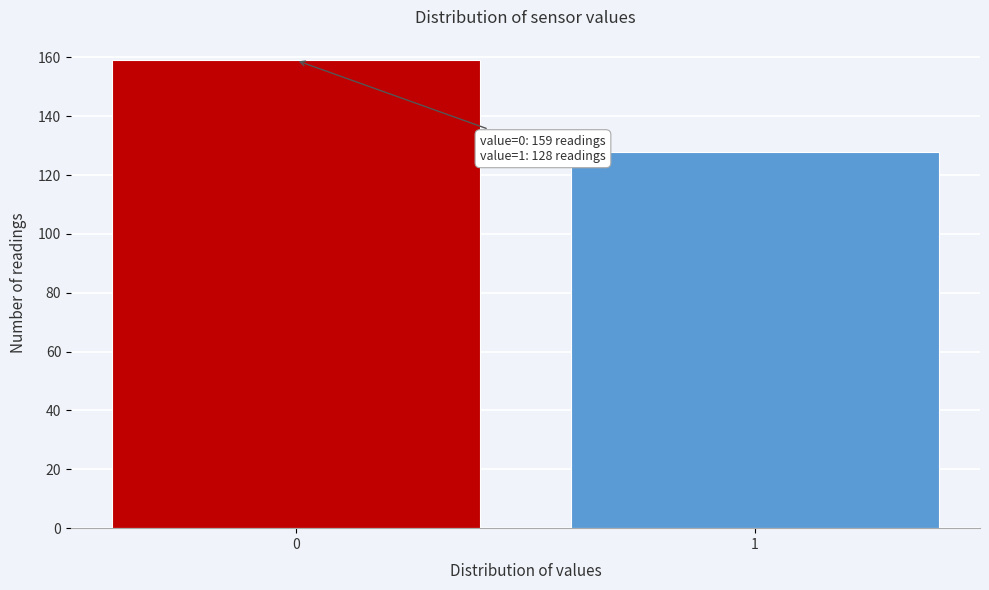

Reading left to right, transcribe all the data shown in this chart.

0=159	1=128